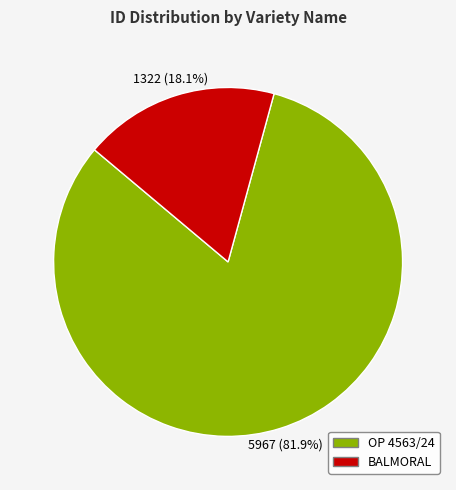

To the nearest percent, what is the average slice percentage?

50%